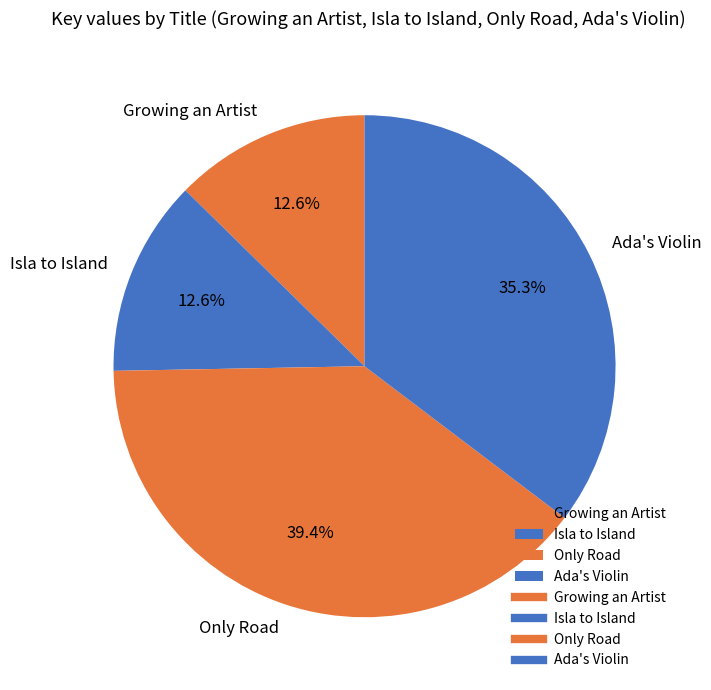

Do Ada's Violin and Growing an Artist together represent more than half of the pie?

No